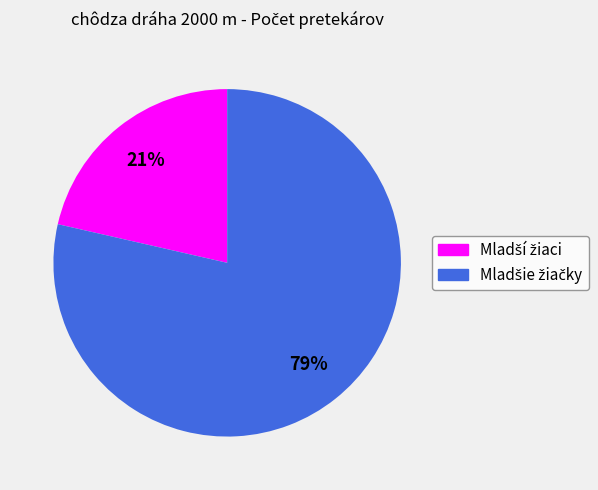

Does any single category account for the majority?

Yes